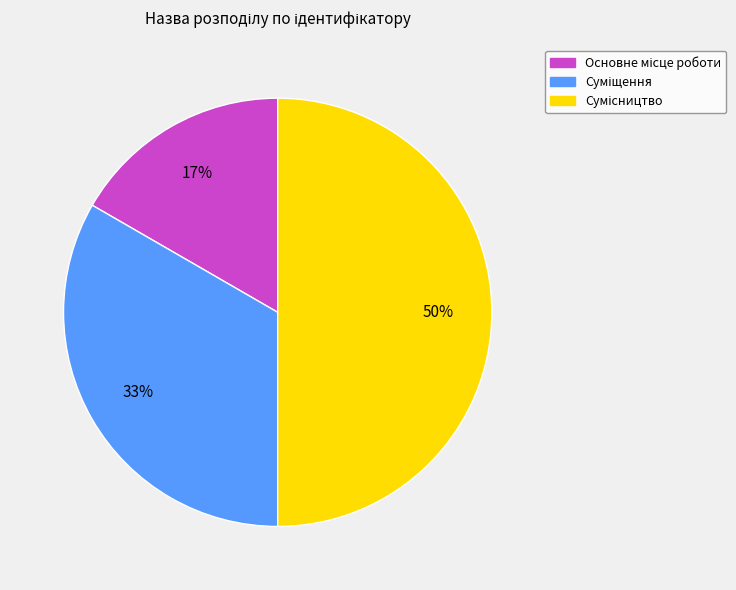

To the nearest percent, what is the average slice percentage?

33%